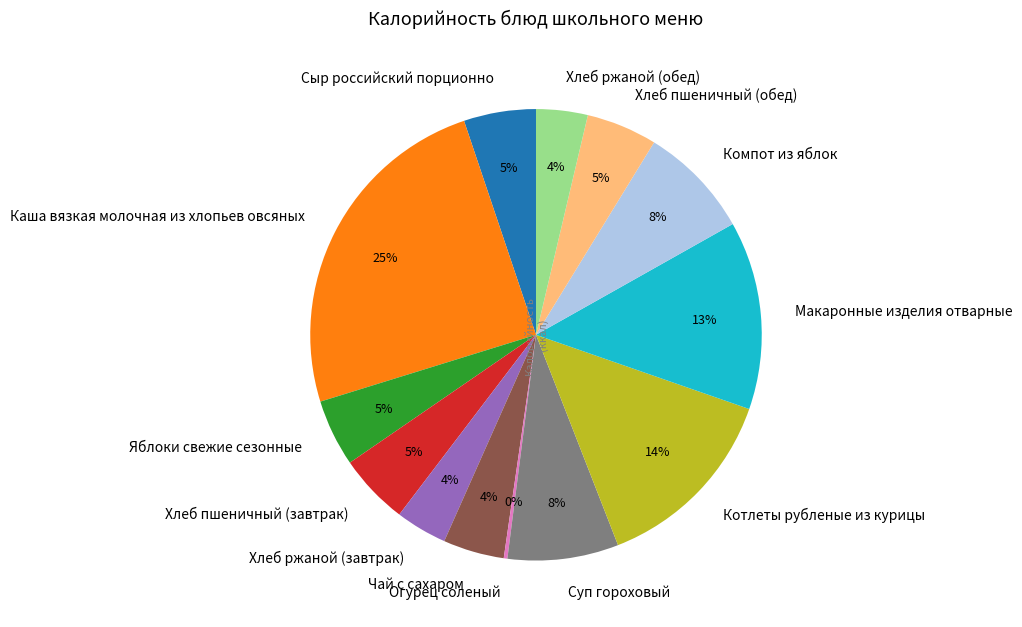

To the nearest percent, what portion does Сыр российский порционно represent?

5%